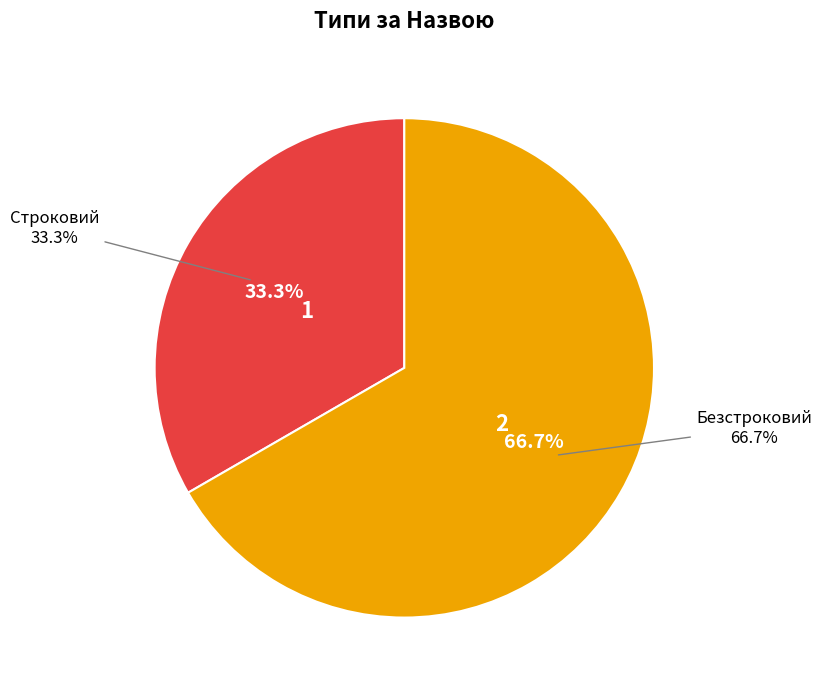

To the nearest percent, what portion does Безстроковий represent?

67%